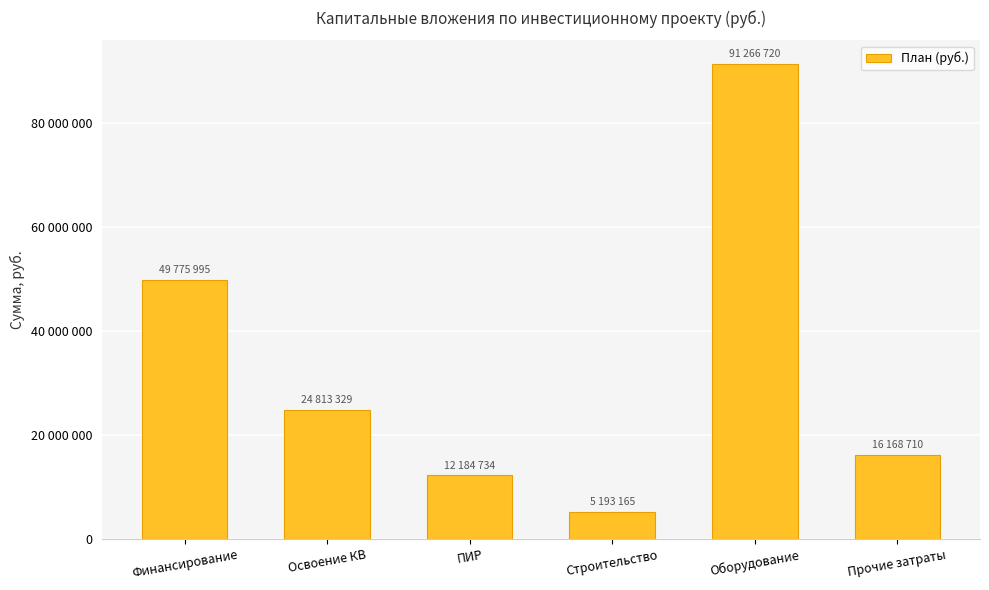

At which label is the value closest to 48229942?

Финансирование